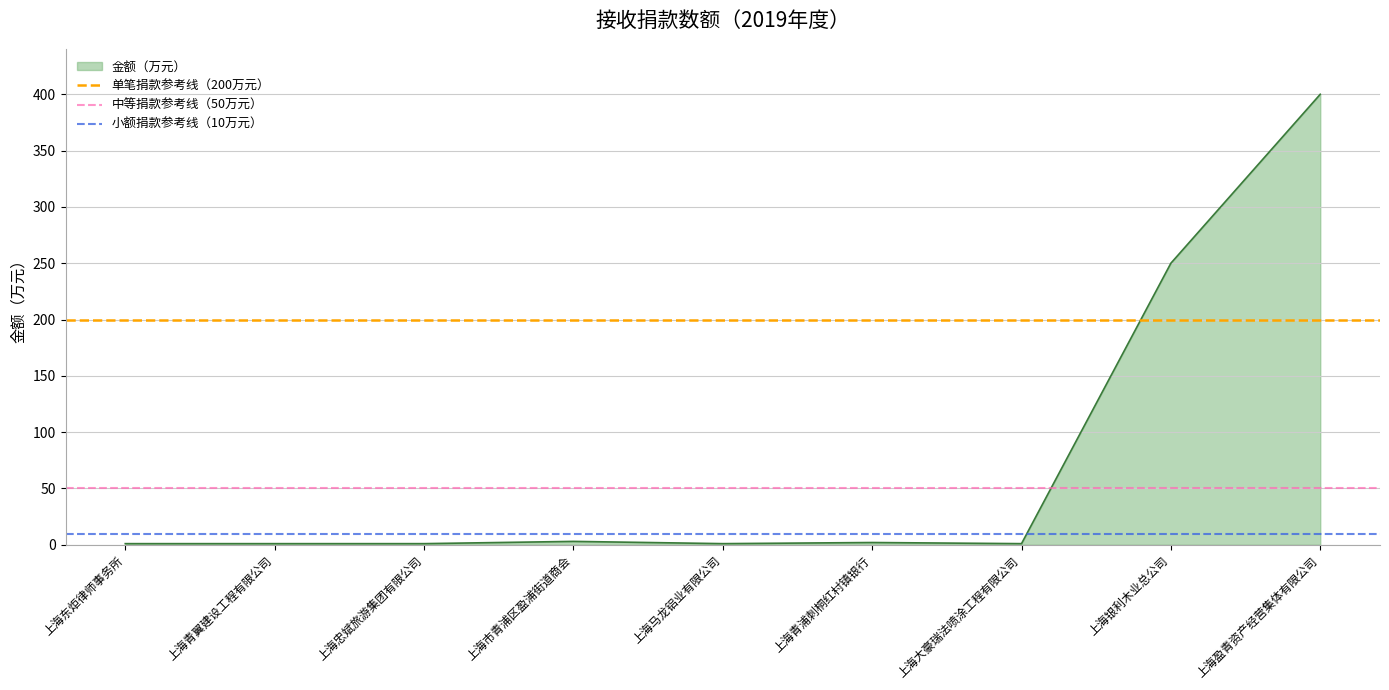

What is the sum of the 小额捐款参考线（10万元） values at 上海青翼建设工程有限公司 and 上海东炬律师事务所?

20